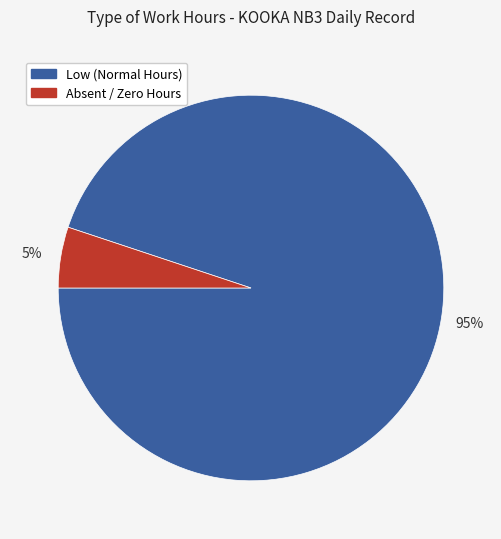

To the nearest percent, what is the difference between the largest and smallest slice percentages?

90%